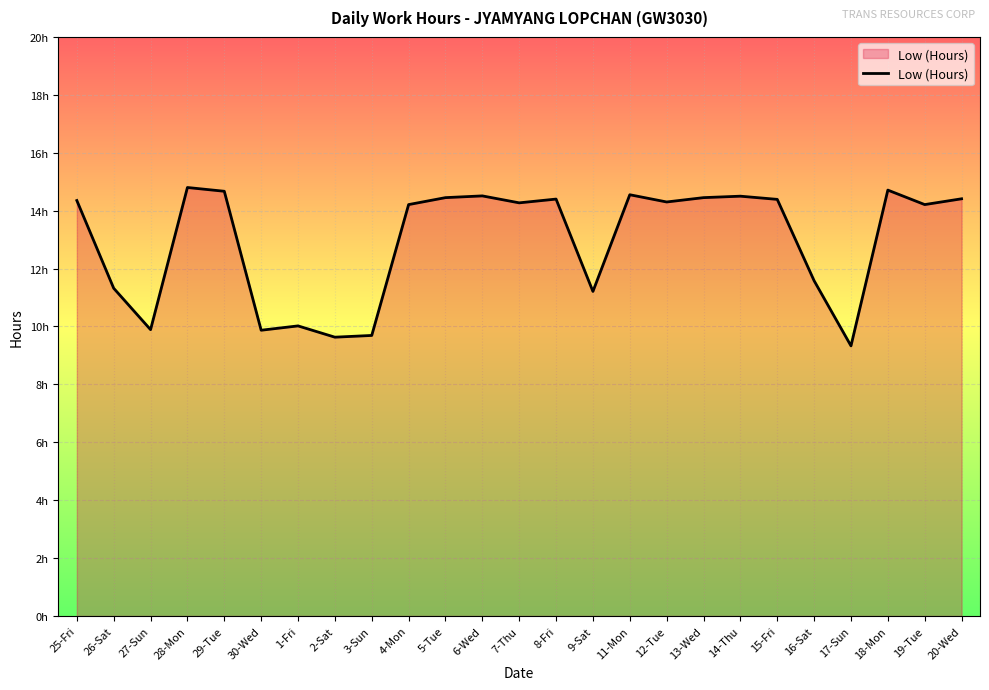

What is the change in value from 25-Fri to 6-Wed?

+0.2